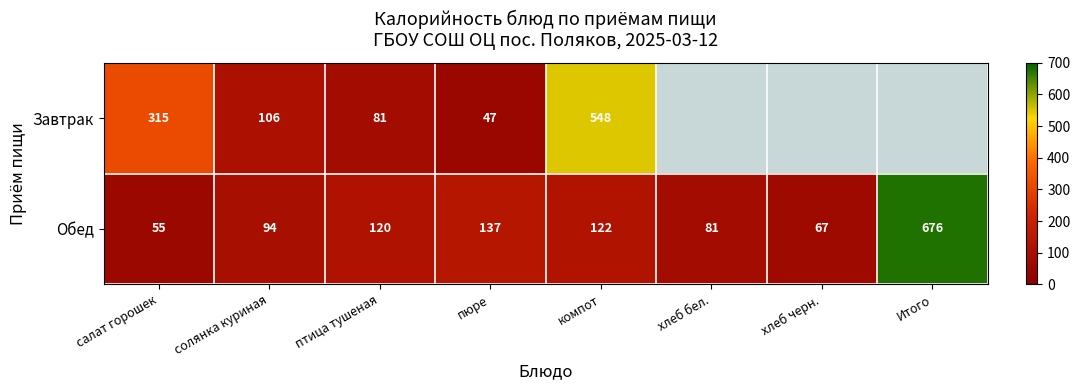

What is the sum of all Обед values?

1352